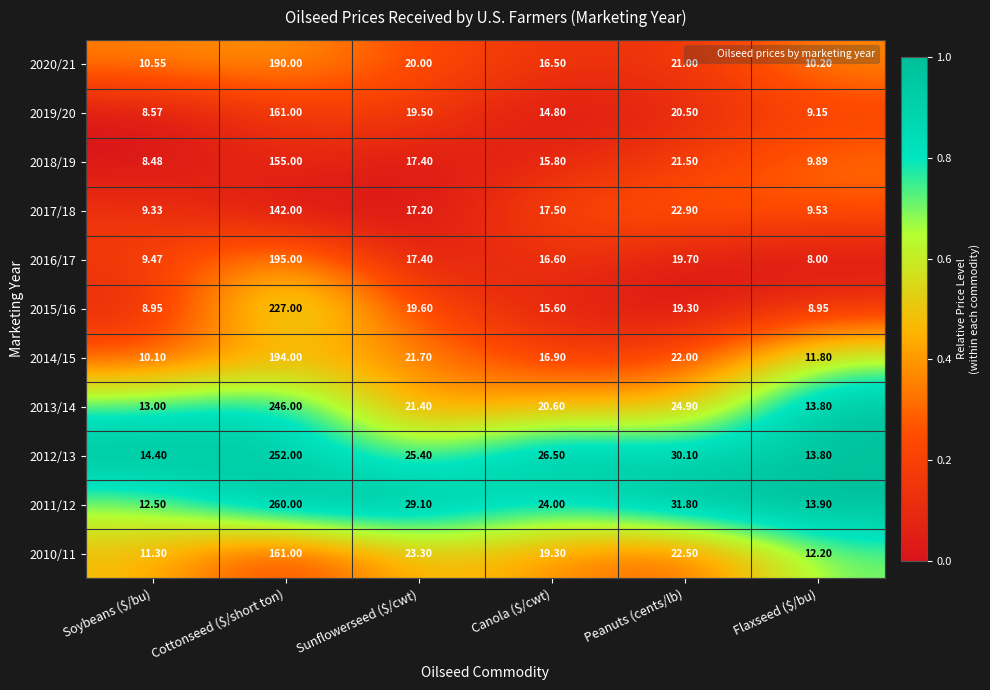

Is the value of 2010/11 at Canola ($/cwt) greater than the value of 2013/14 at Peanuts (cents/lb)?

No